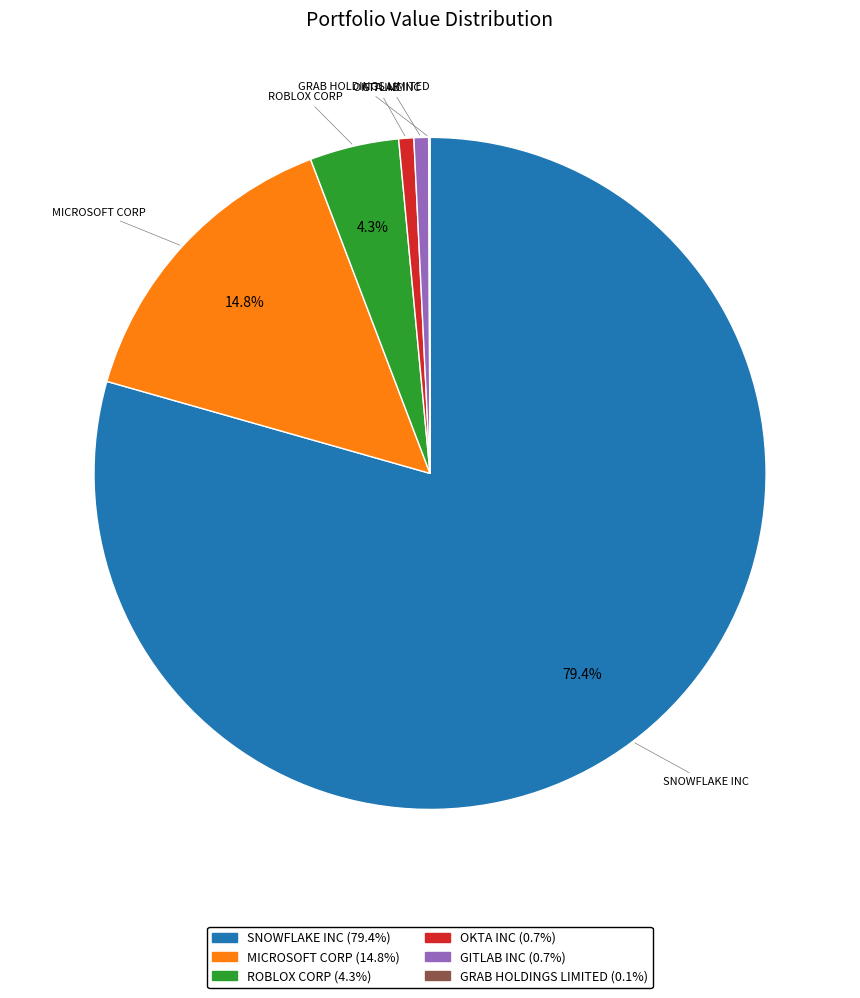

What is the largest slice in the pie chart?

SNOWFLAKE INC